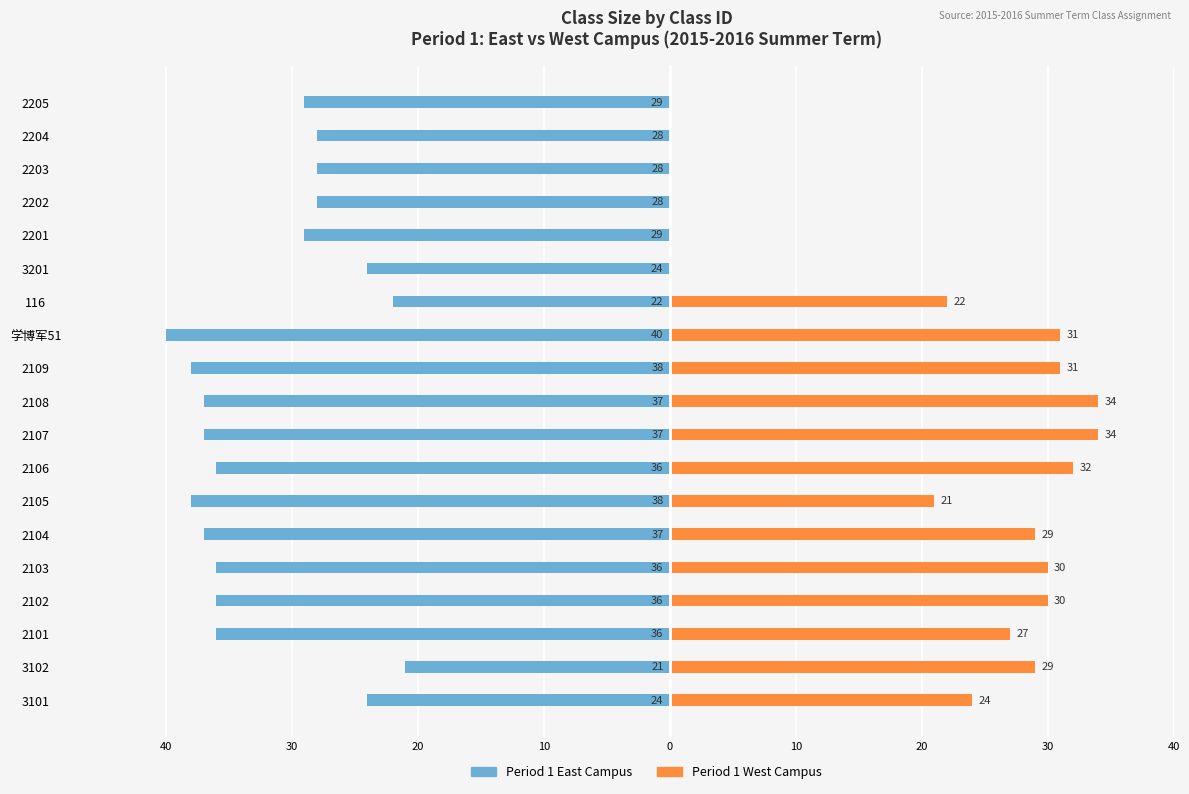

Is the value of Period 1 East at 2201 greater than the value of Period 1 West at 2106?

No